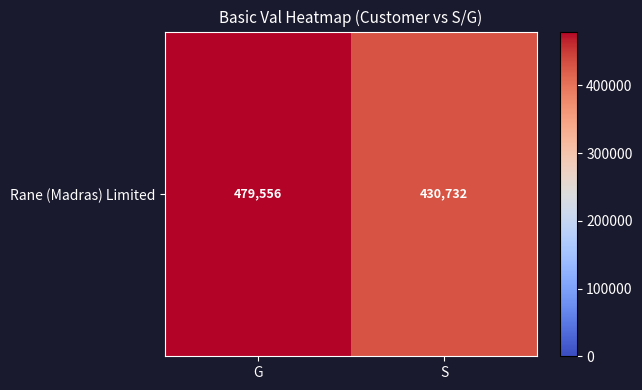

Reading right to left, extract all data points from this chart.

S=430731.9	G=479556.0